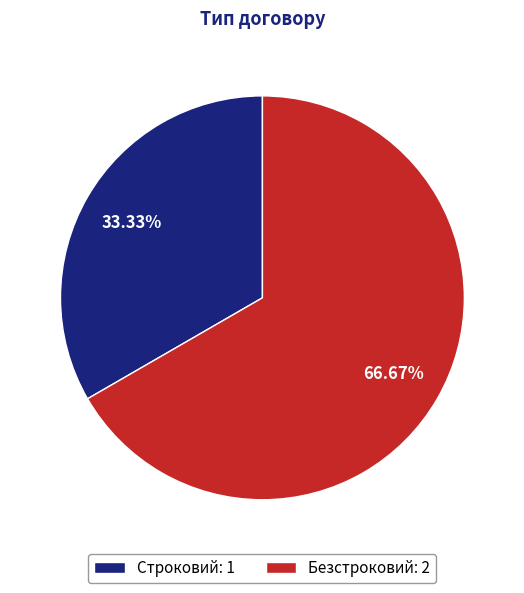

Between Строковий: 1 and Безстроковий: 2, which is larger?

Безстроковий: 2